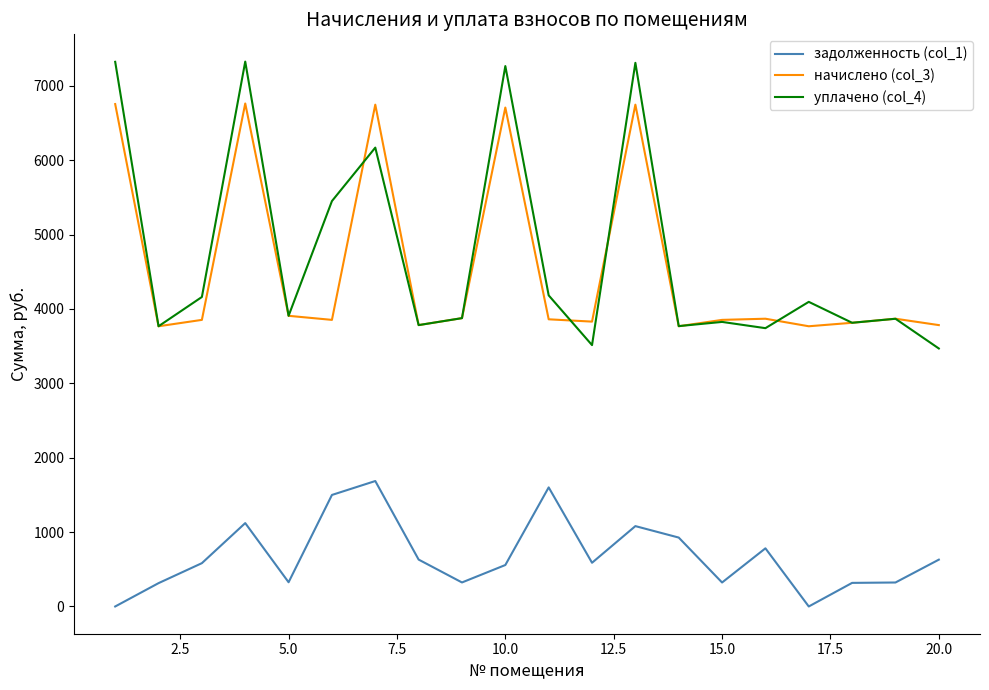

Rank the series by their maximum value, from lowest to highest.

задолженность (col_1), начислено (col_3), уплачено (col_4)